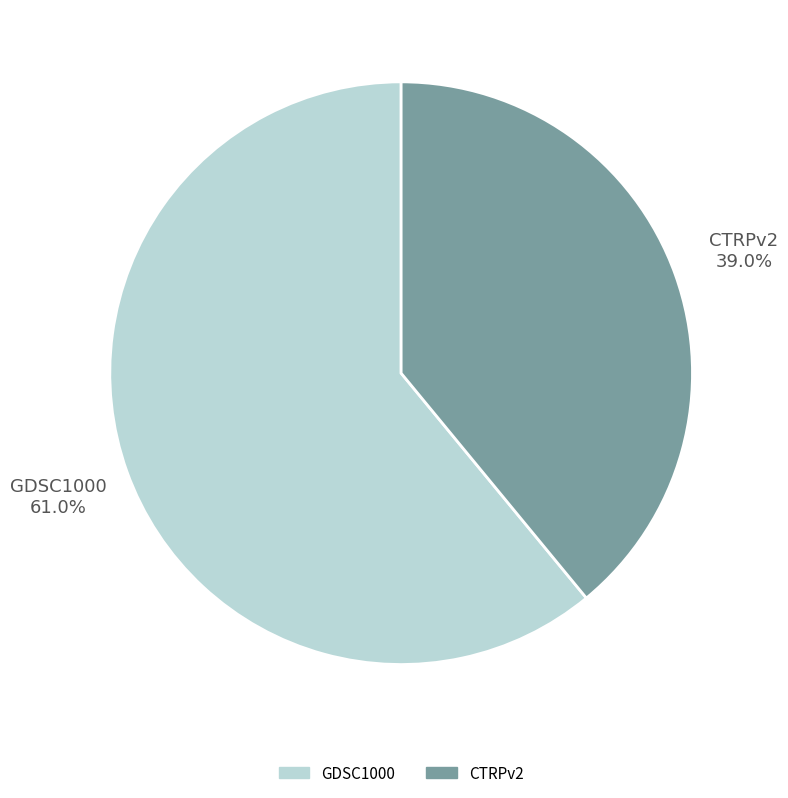

To the nearest percent, what portion does CTRPv2 represent?

39%